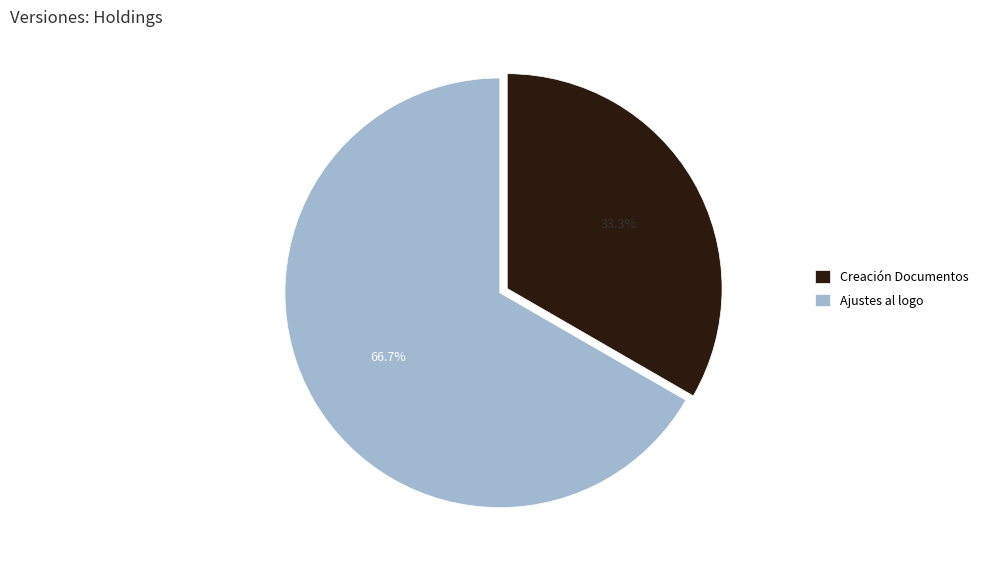

How many segments does this pie chart have?

2